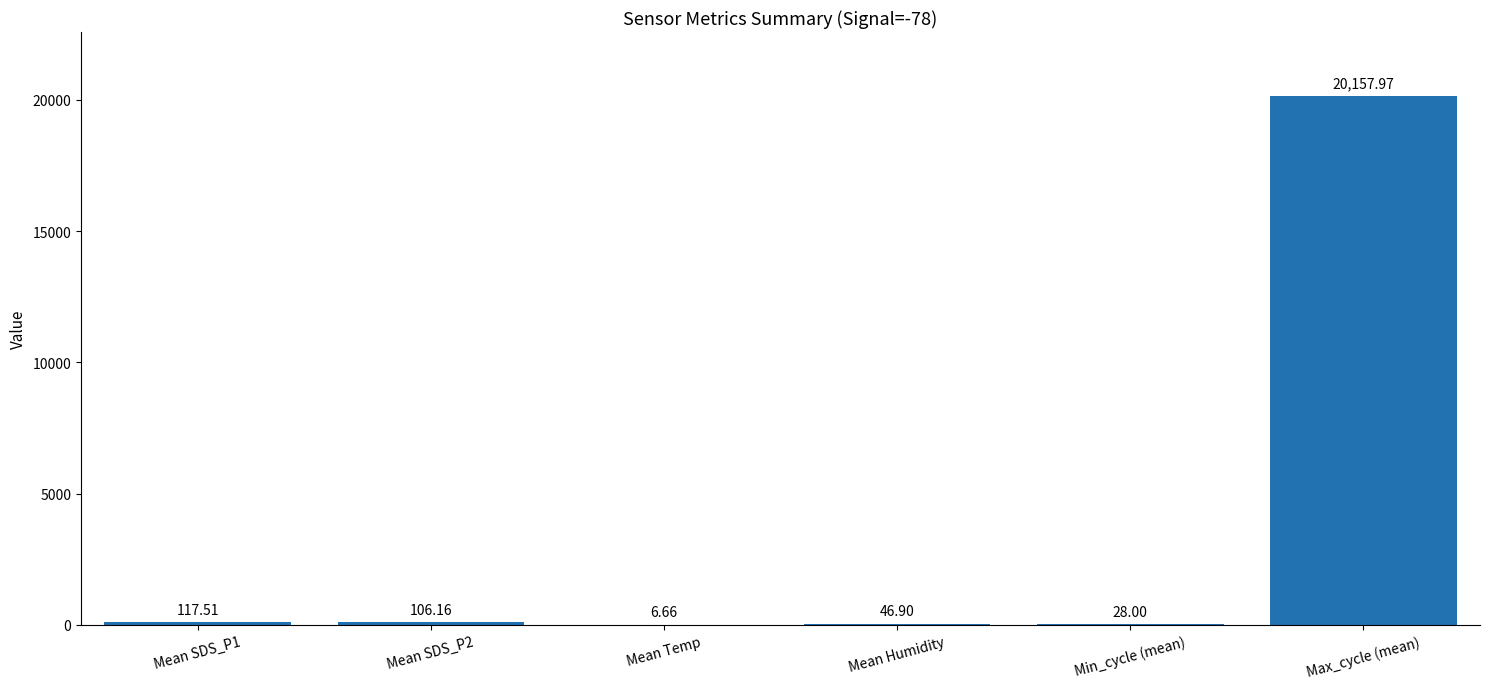

Which label corresponds to the largest value in the chart?

Max_cycle (mean)